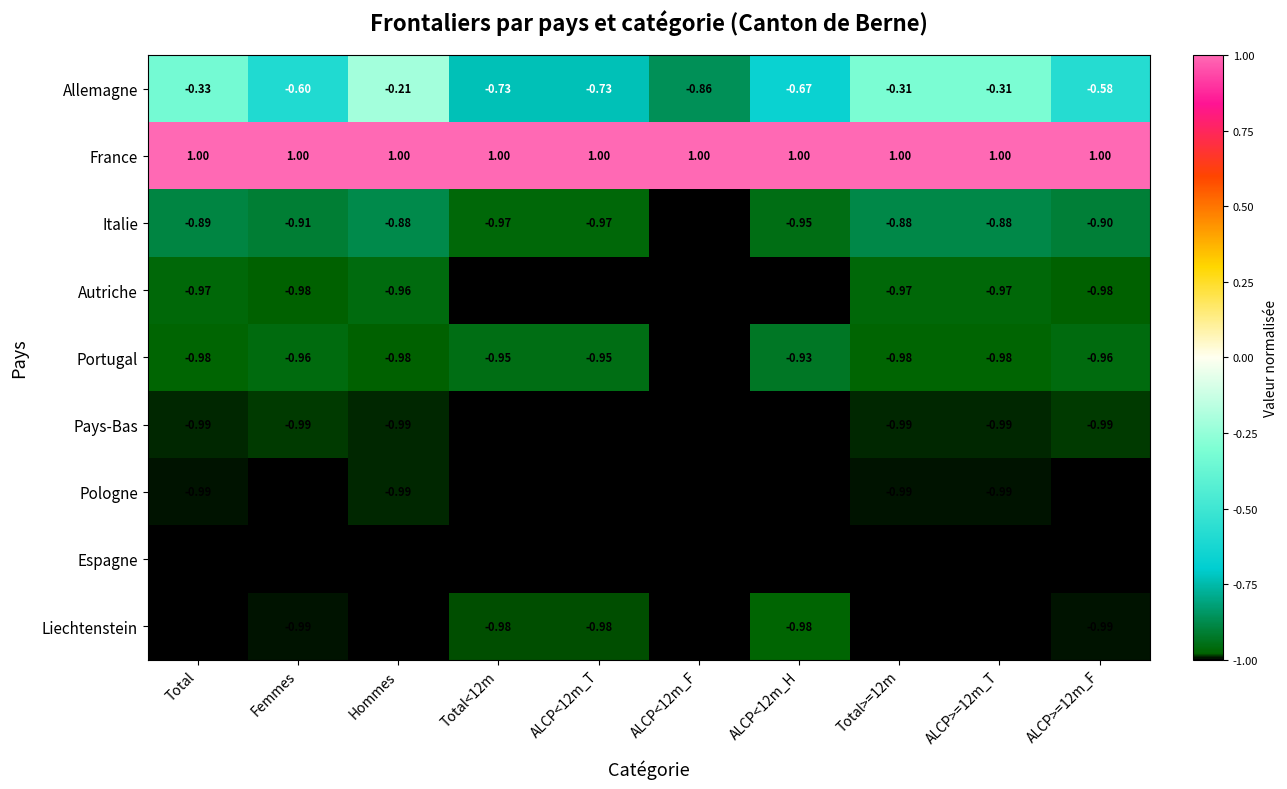

Between Total<12m and ALCP<12m_H, which series saw the biggest shift?

Allemagne